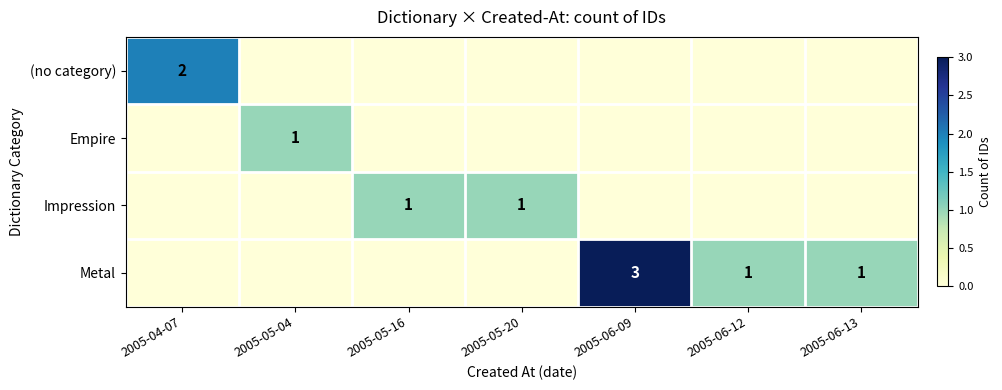

The value of Metal at 2005-06-12 is 1. True or false?

True